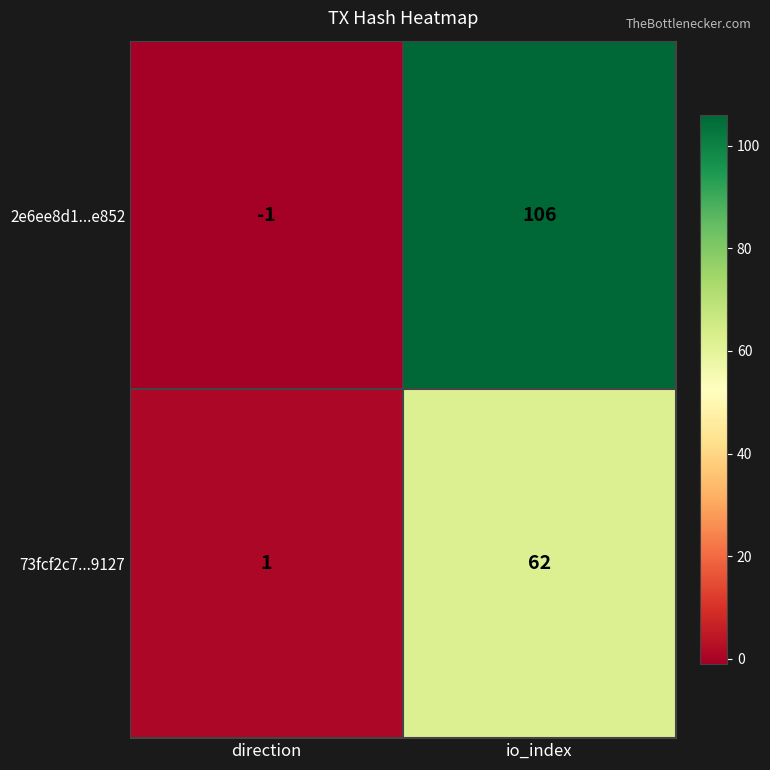

List the series in order of their peak value, highest first.

2e6ee8d1...e852, 73fcf2c7...9127